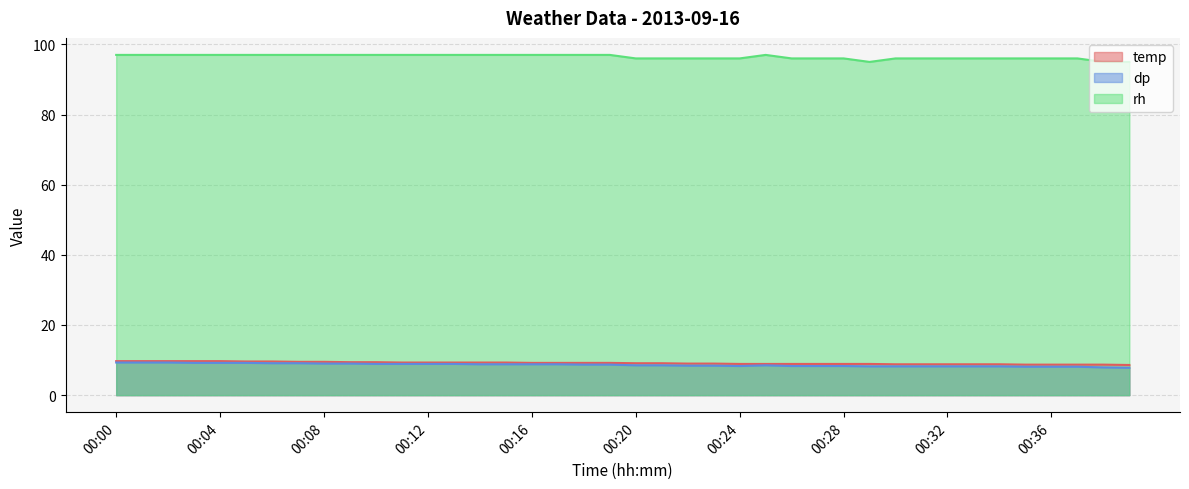

What are all the series names shown in the legend?

temp, dp, rh